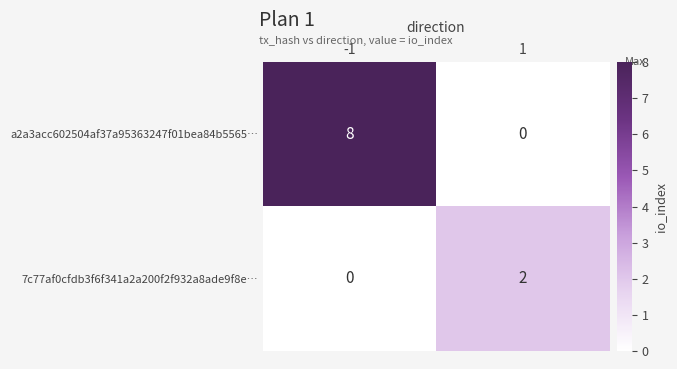

Reading left to right, extract all data points from this chart.

a2a3acc602504af37a95363247f01bea84b5565…: 8	0
7c77af0cfdb3f6f341a2a200f2f932a8ade9f8e…: 0	2